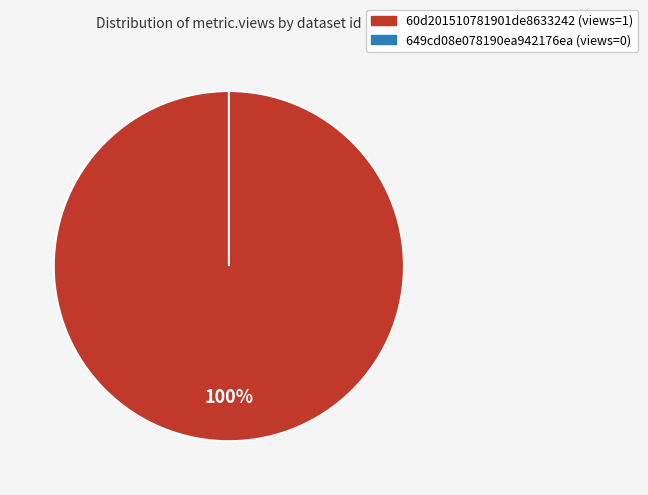

To the nearest percent, what is the combined percentage of 649cd08e078190ea942176ea and 60d201510781901de8633242?

100%